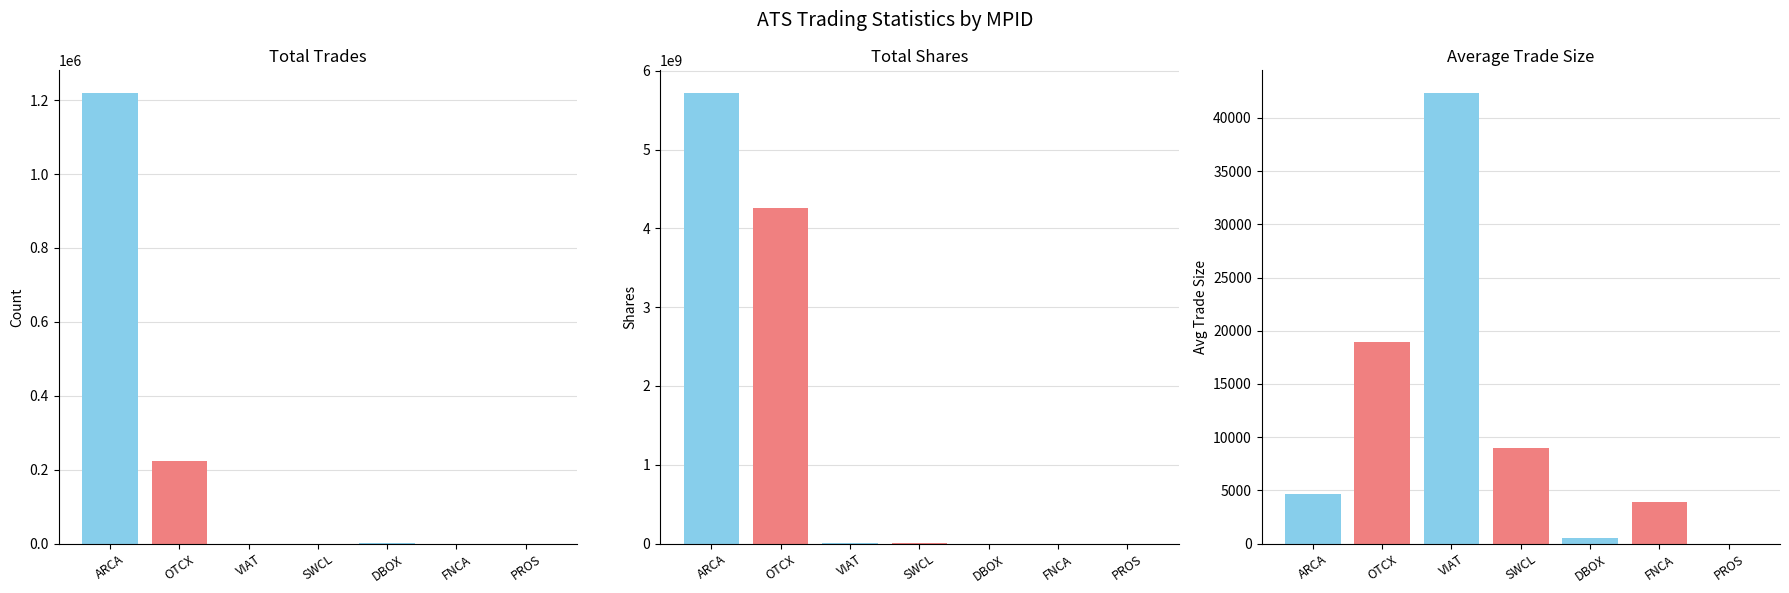

Is the value of Total Shares at VIAT greater than the value of Average Trade Size at VIAT?

Yes